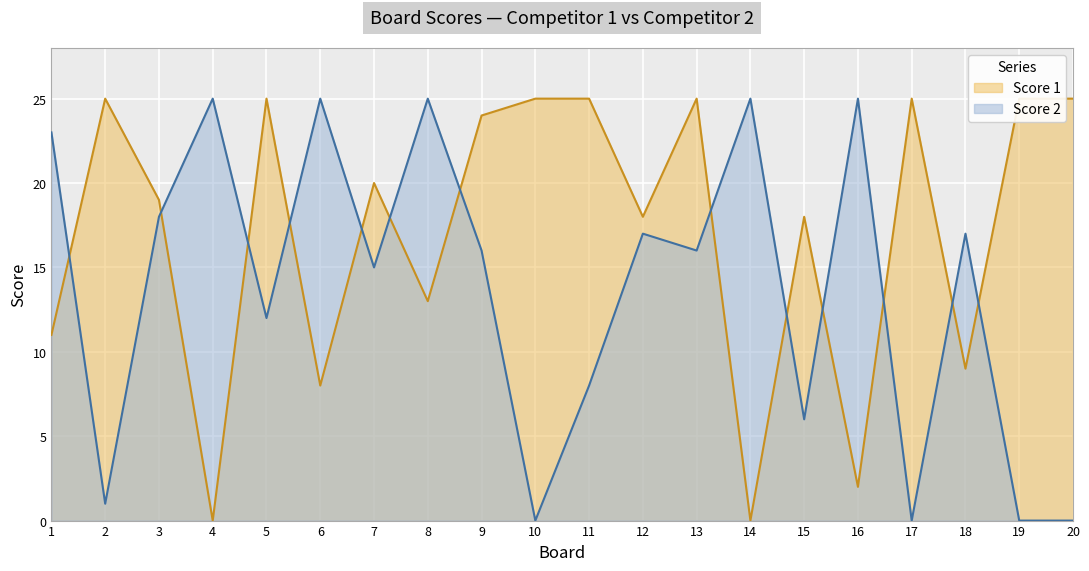

Reading right to left, extract all data points from this chart.

Score 1: 20=25	19=25	18=9	17=25	16=2	15=18	14=0	13=25	12=18	11=25	10=25	9=24	8=13	7=20	6=8	5=25	4=0	3=19	2=25	1=11
Score 2: 20=0	19=0	18=17	17=0	16=25	15=6	14=25	13=16	12=17	11=8	10=0	9=16	8=25	7=15	6=25	5=12	4=25	3=18	2=1	1=23